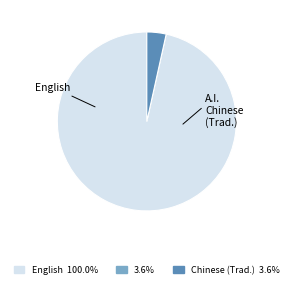

Is there a majority slice in this chart?

Yes